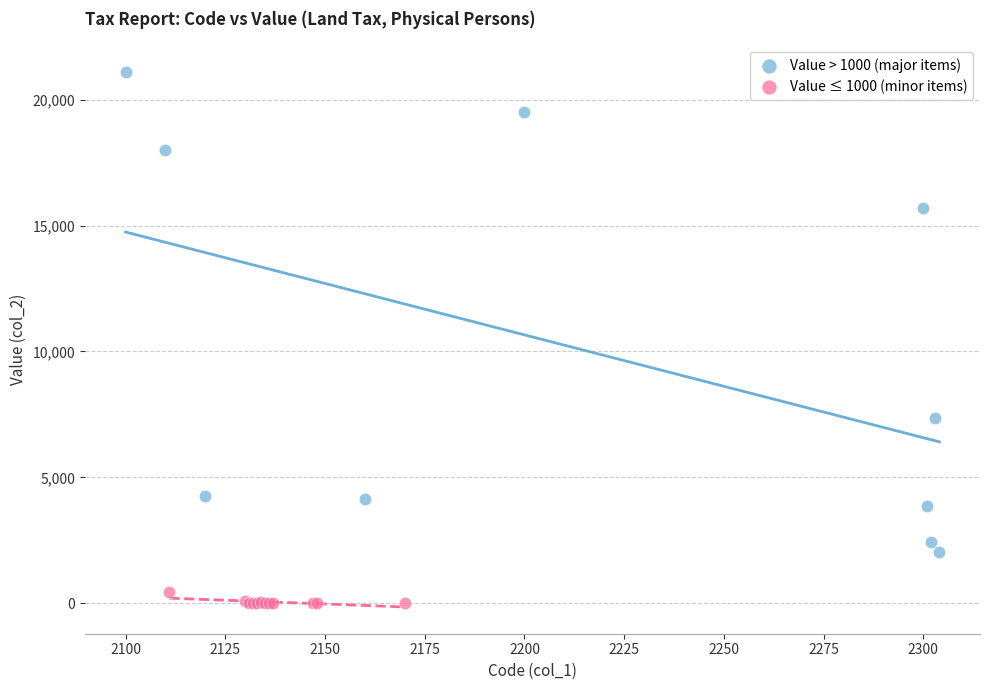

Which series has the largest Y range (max minus min)?

Value > 1000 (major items)